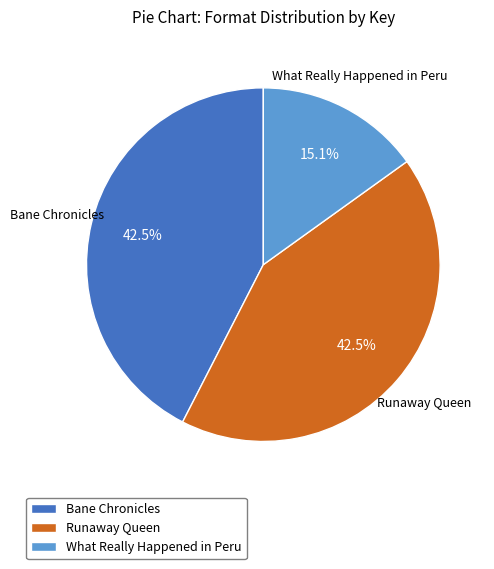

What is the smallest slice in the pie chart?

What Really Happened in Peru